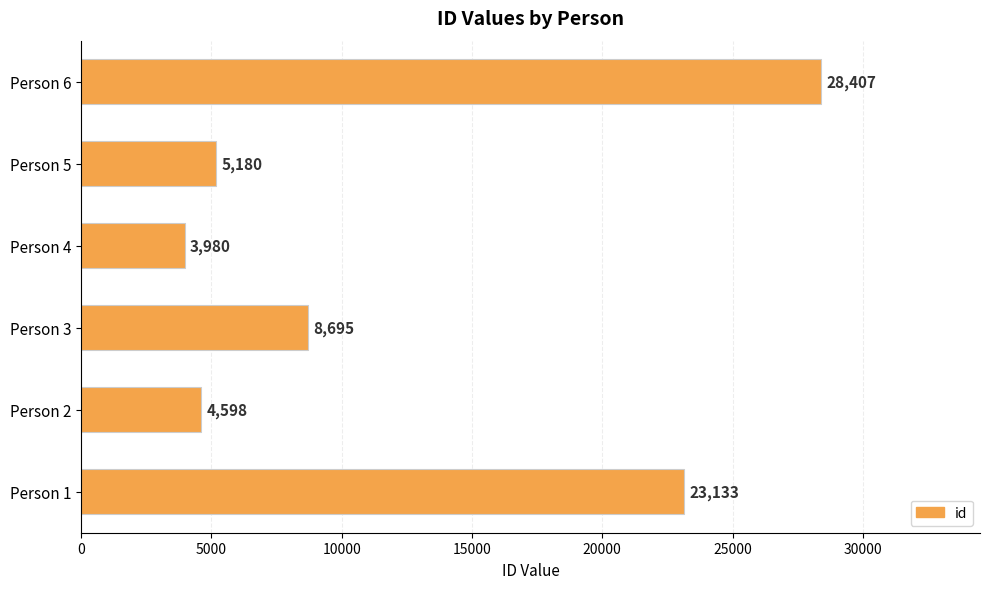

What is the difference between the second highest and second lowest values?

18535